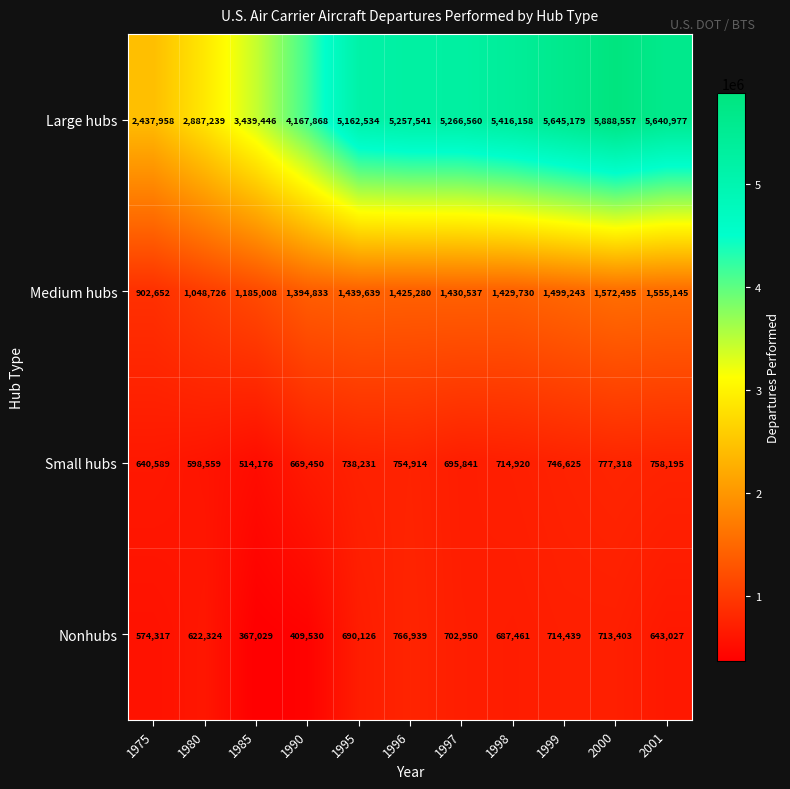

How many data points does each series have?

11